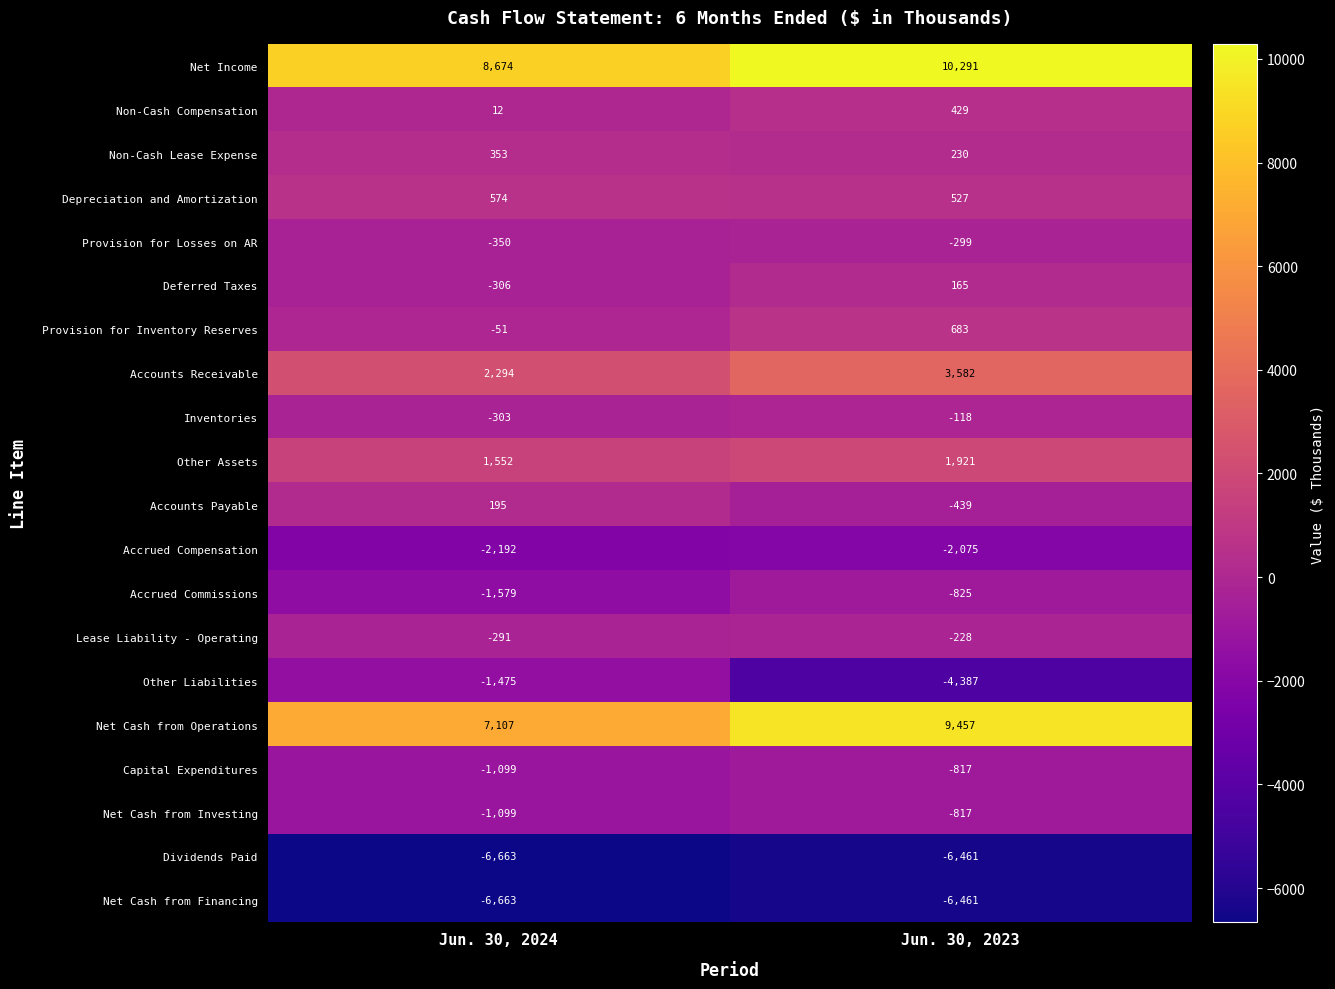

What is the approximate value of Non-Cash Lease Expense at Jun. 30, 2024?

353